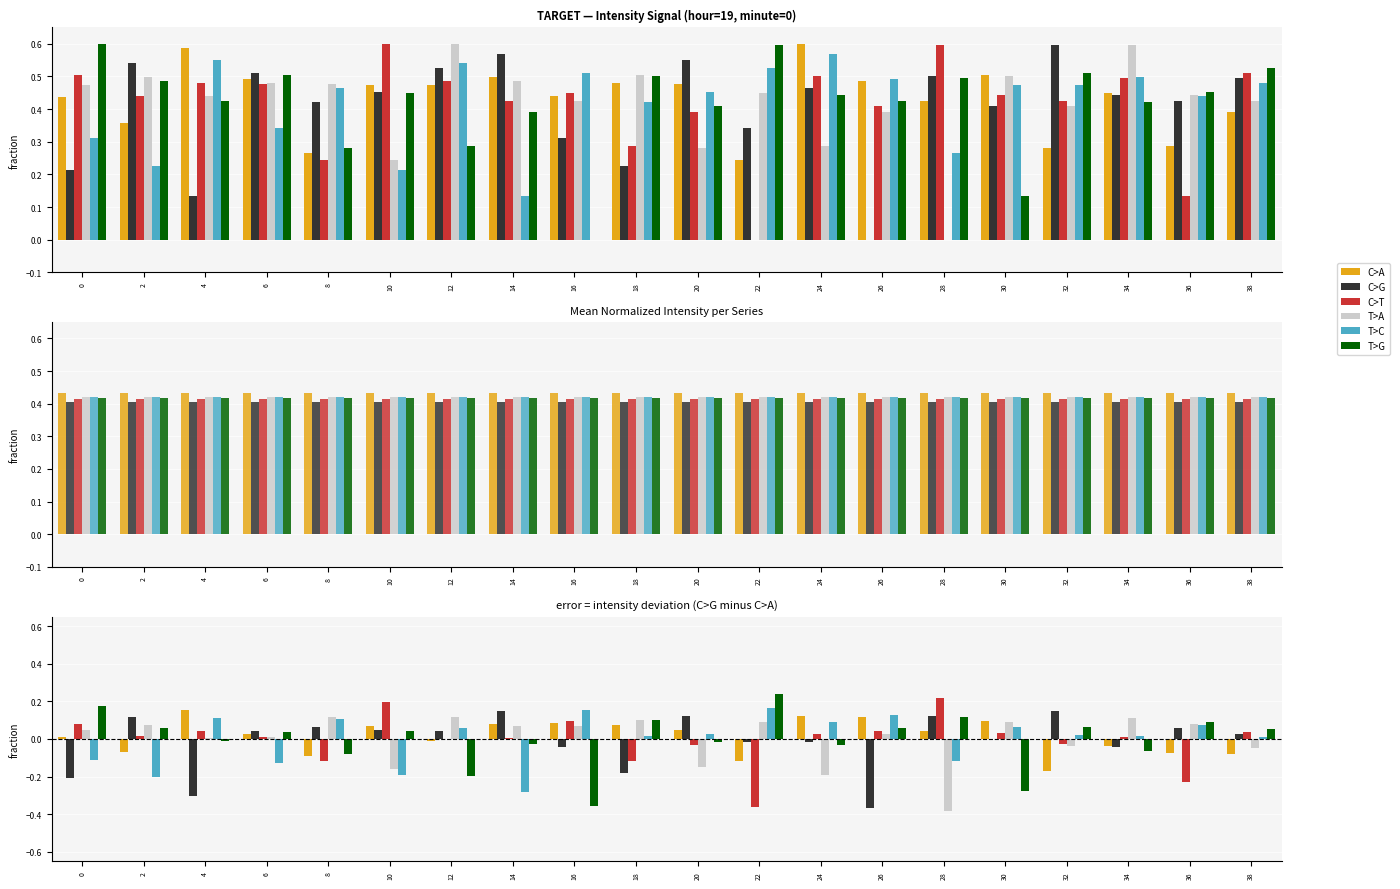

What is the minimum value shown in the chart?

-0.4